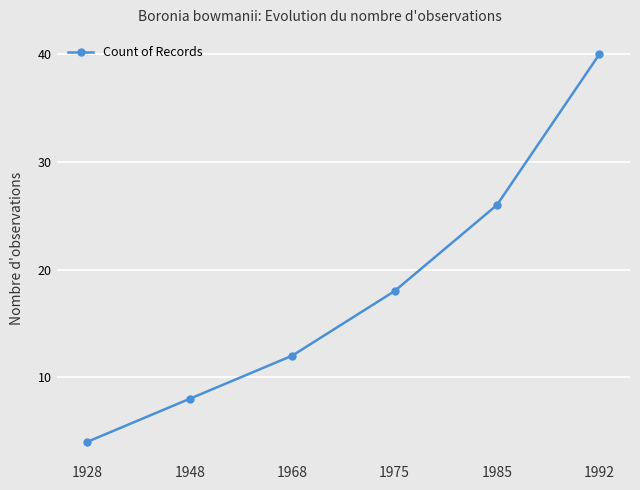

True or false: the data shows 18 at 1968.

False